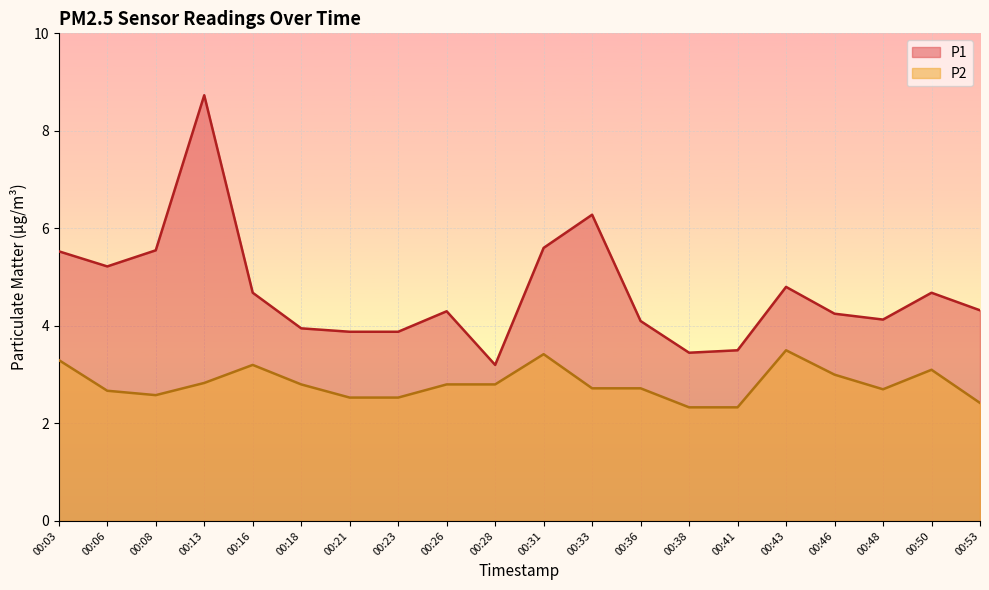

What is the average value of the P2 series?

2.8